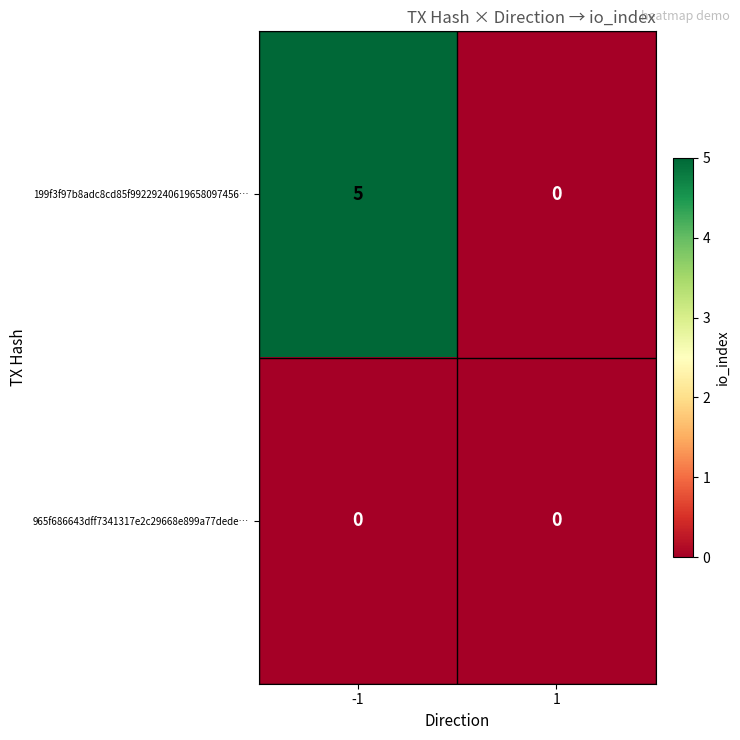

Reading left to right, extract all data points from this chart.

199f3f97b8adc8cd85f99229240619658097456…: -1=5	1=0
965f686643dff7341317e2c29668e899a77dede…: -1=0	1=0